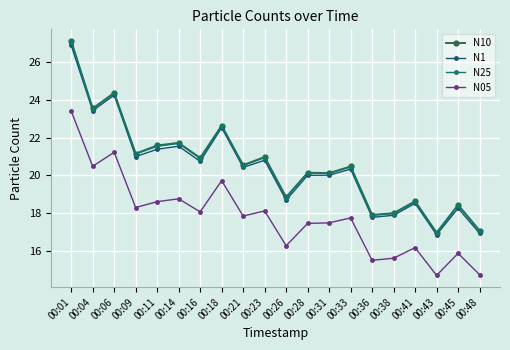

The value of N10 at 00:41 is 9.9. True or false?

False